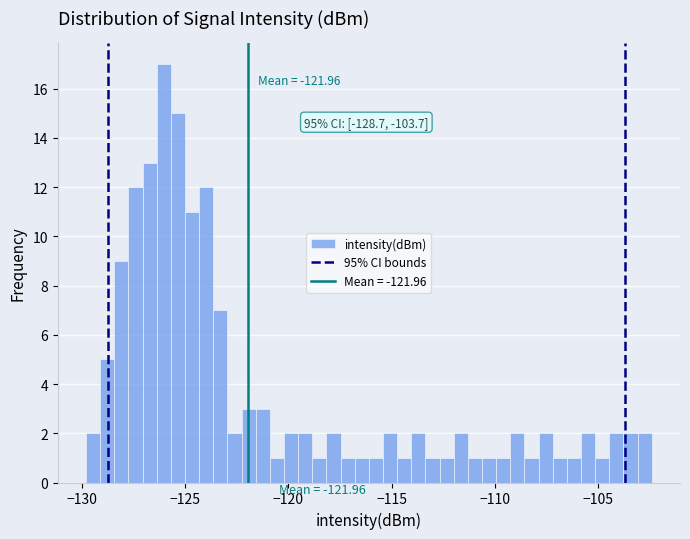

Around what value on the x-axis is the tallest bar? Give the approximate position of its centre, as read against the axis.

-126.0